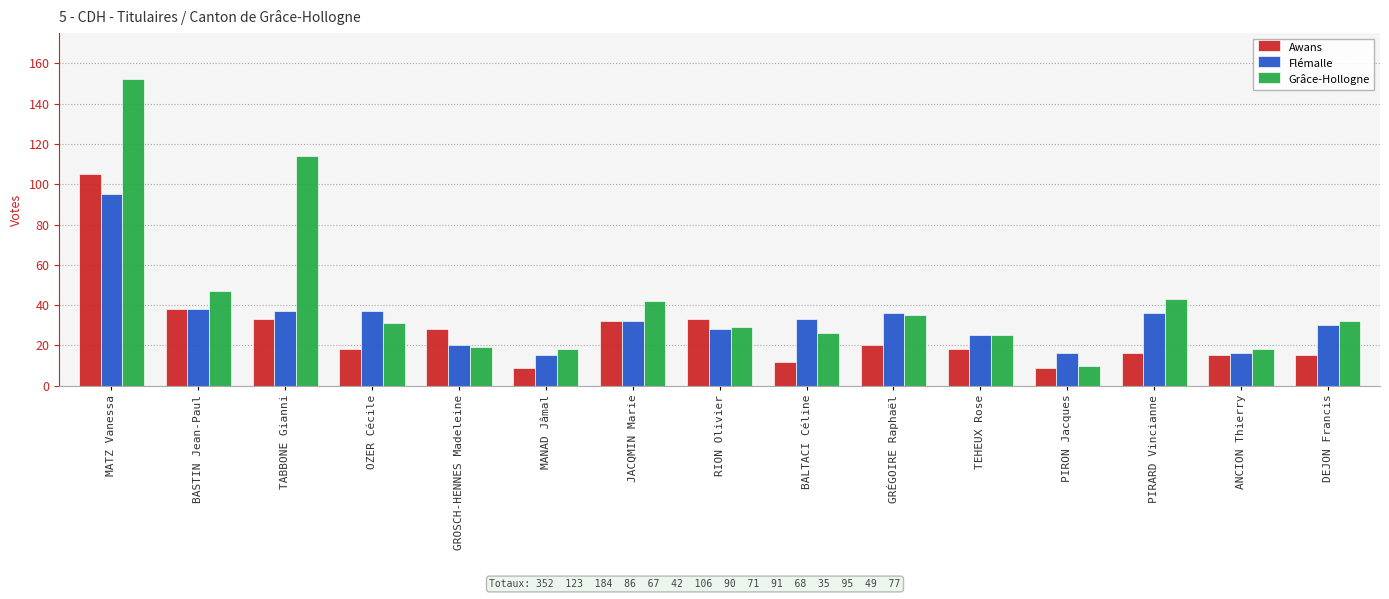

What is the label of the 2nd bar from the left?

BASTIN Jean-Paul